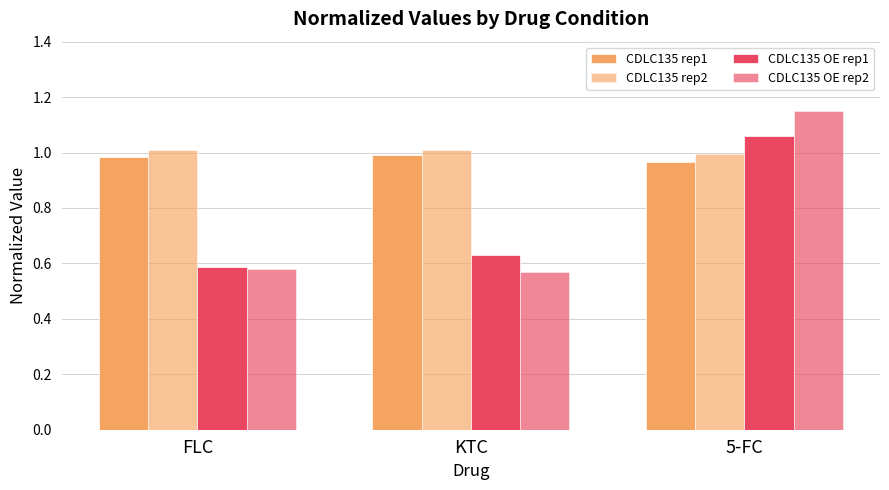

Is it true that CDLC135 OE rep2 equals 0.9 at KTC?

False